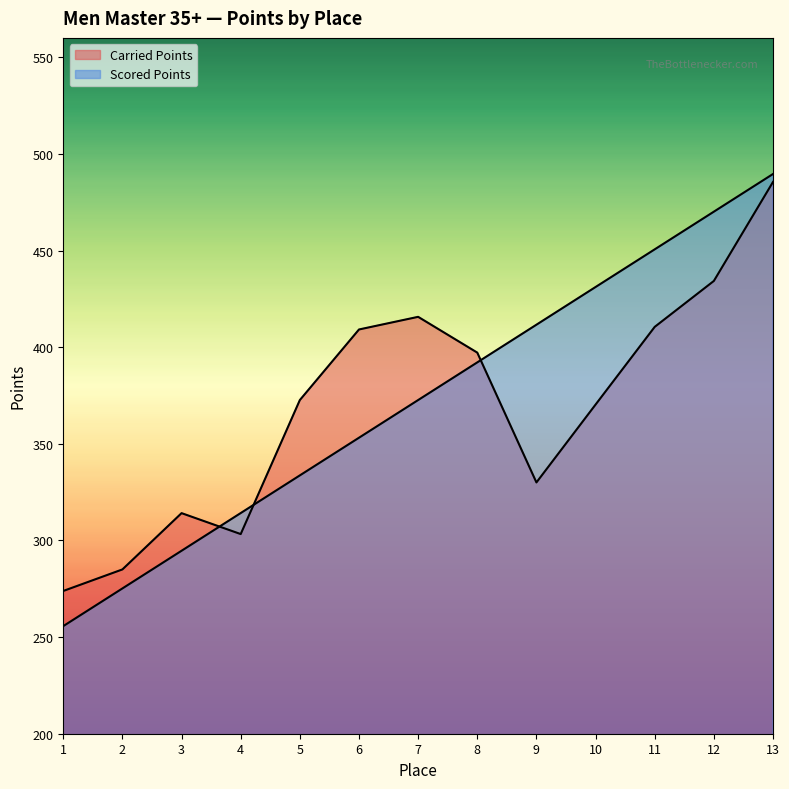

Which label corresponds to the smallest value in the chart?

1